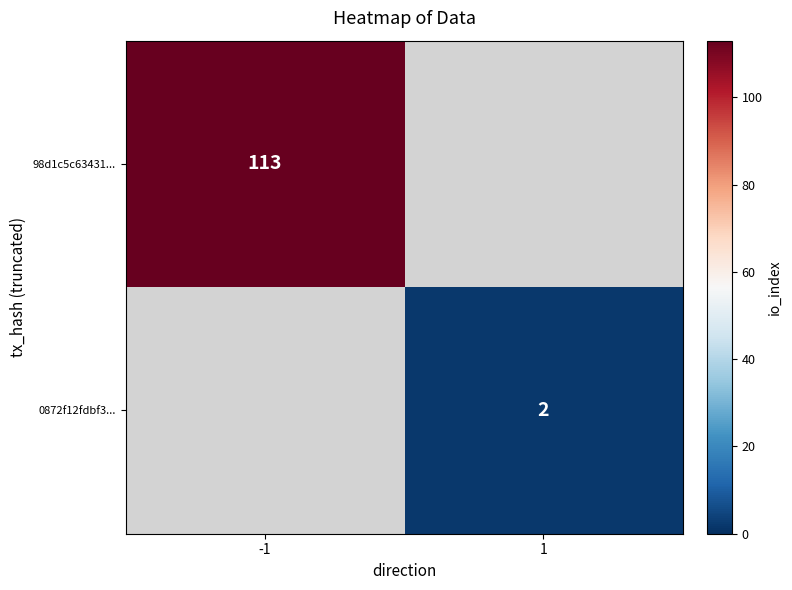

The value of 98d1c5c63431... at -1 is 178. True or false?

False